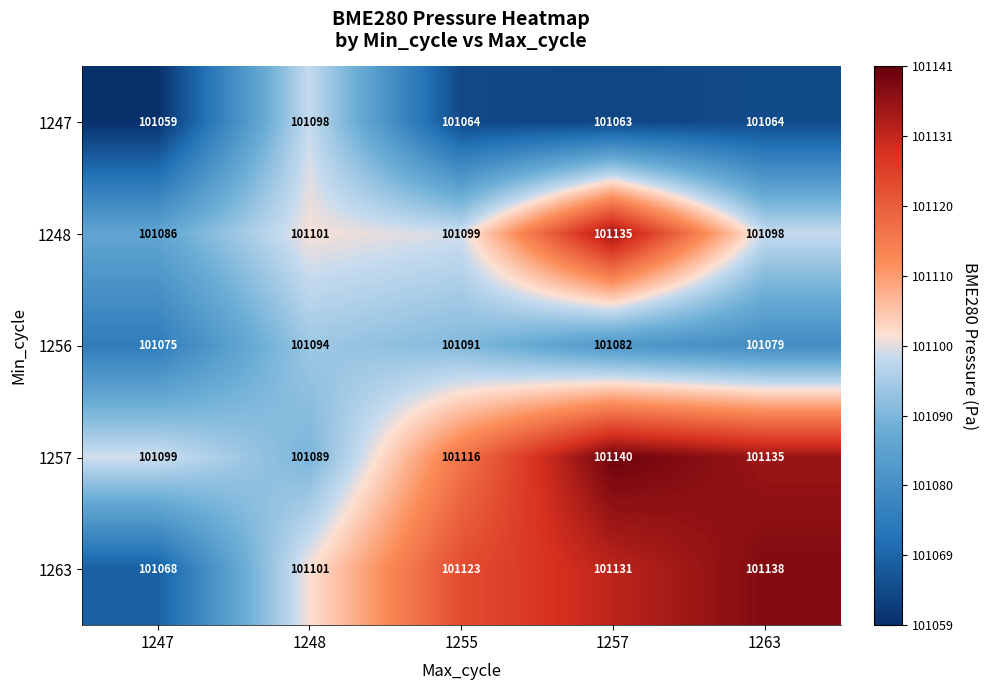

What value does the 1247 series have at 1247?

101059